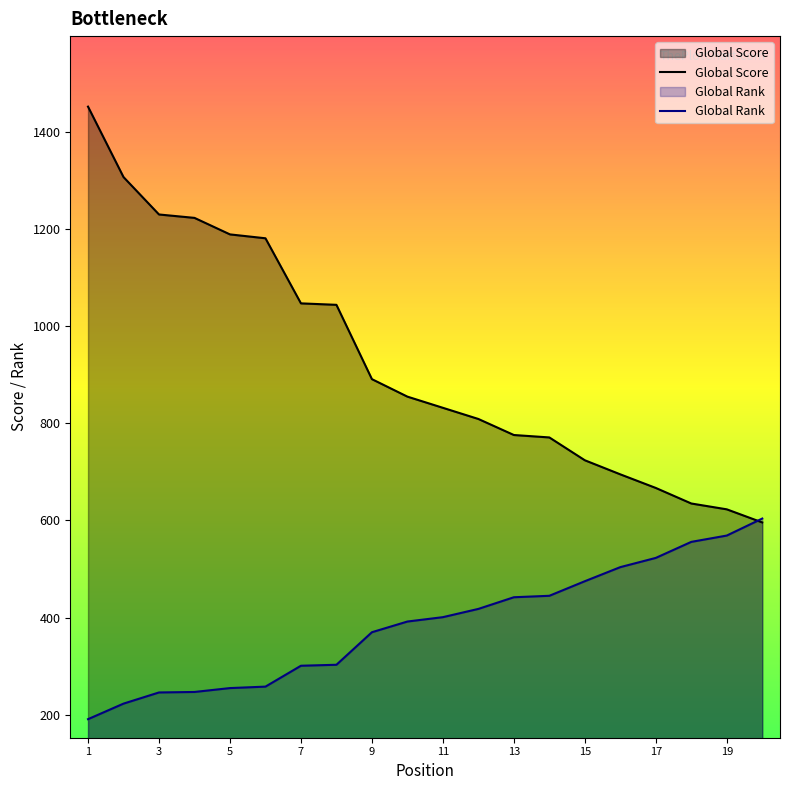

Which has a higher value, 8 or 17?

8